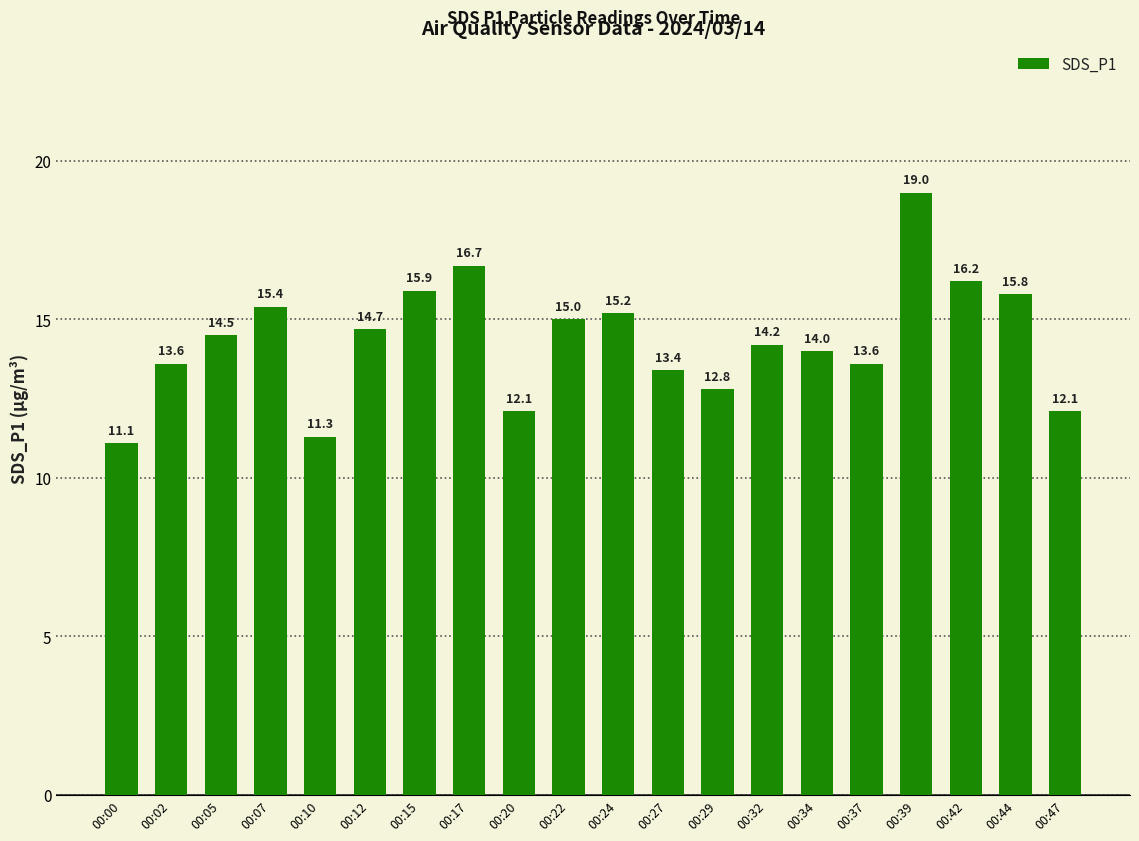

What is the change in value from 00:37 to 00:44?

+2.2